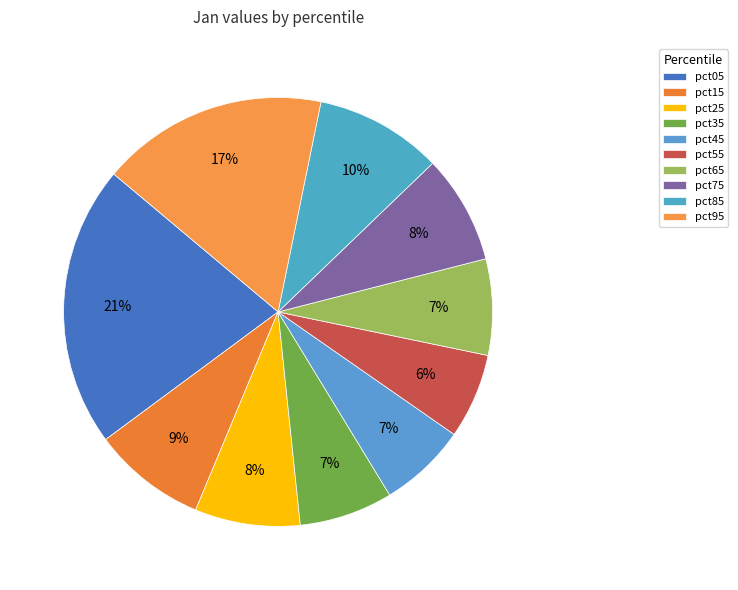

To the nearest percent, what is the difference between the pct55 and pct75 slice percentages?

2%